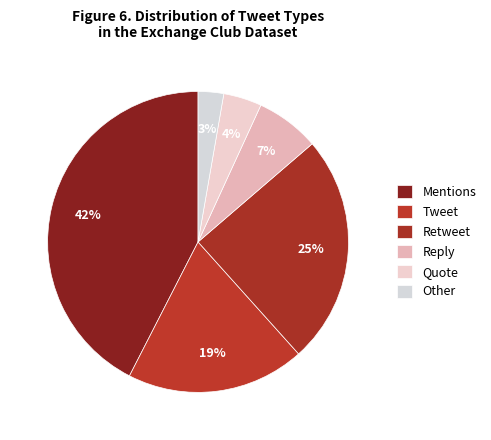

Count the number of slices in the pie.

6